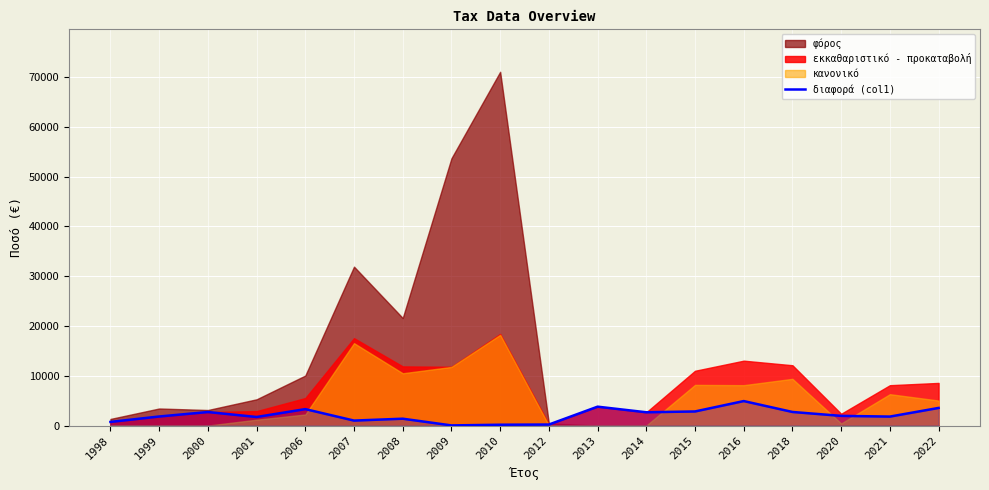

Where does the data first go above 1945?

2000